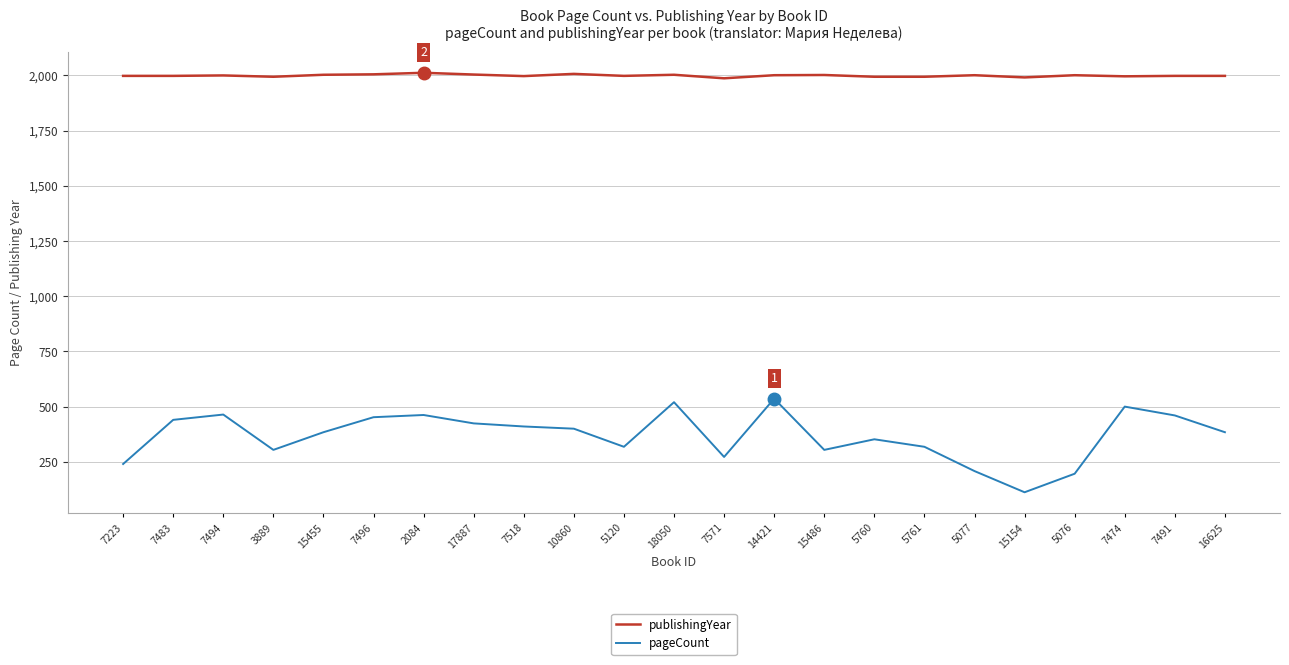

Is the value of publishingYear at 16625 greater than the value of pageCount at 7474?

Yes